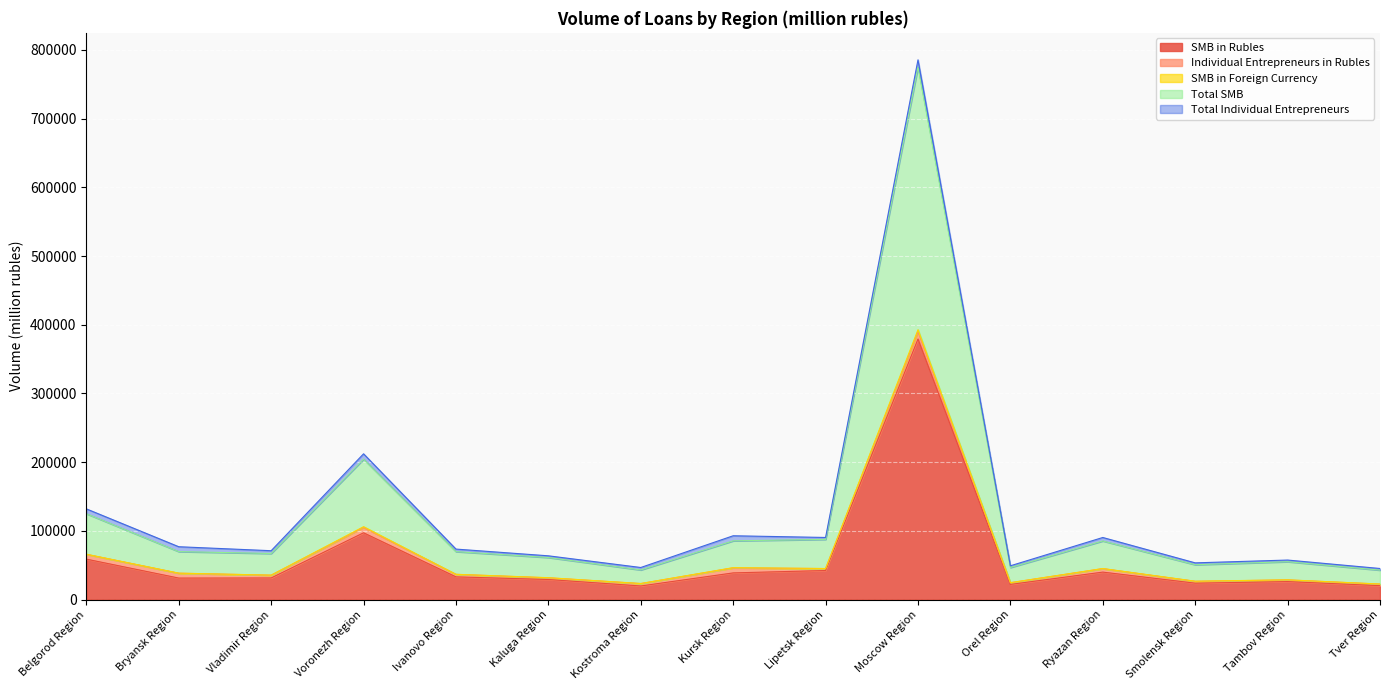

The Total SMB series shows 203058 at Belgorod Region. True or false?

False